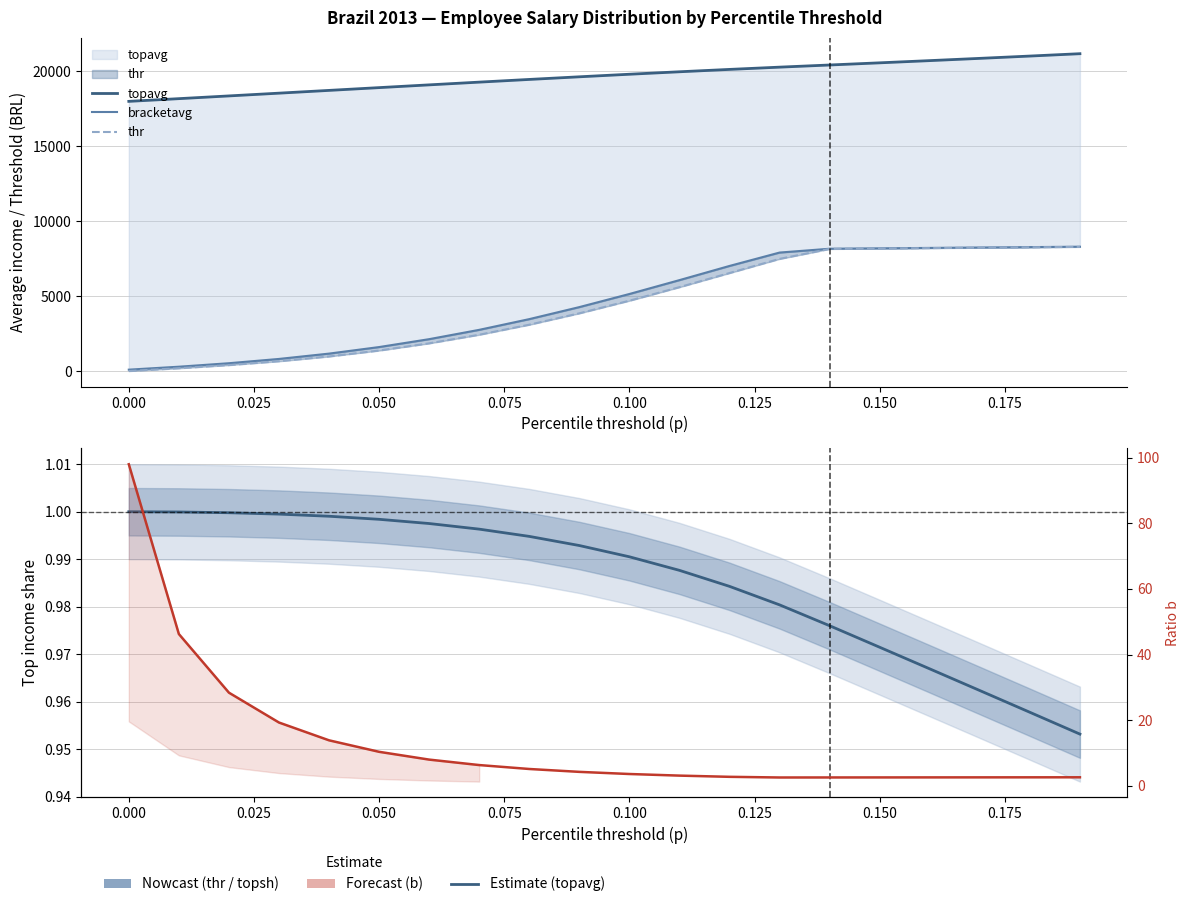

Which series ends up on top after the final intersection of b and bracketavg?

bracketavg